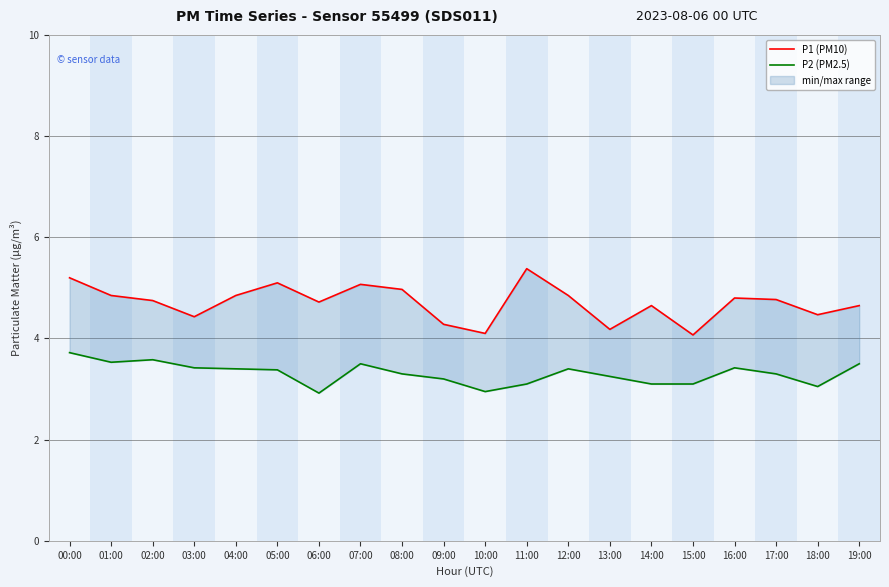

True or false: P1 (PM10) and P2 (PM2.5) intersect in this chart.

False